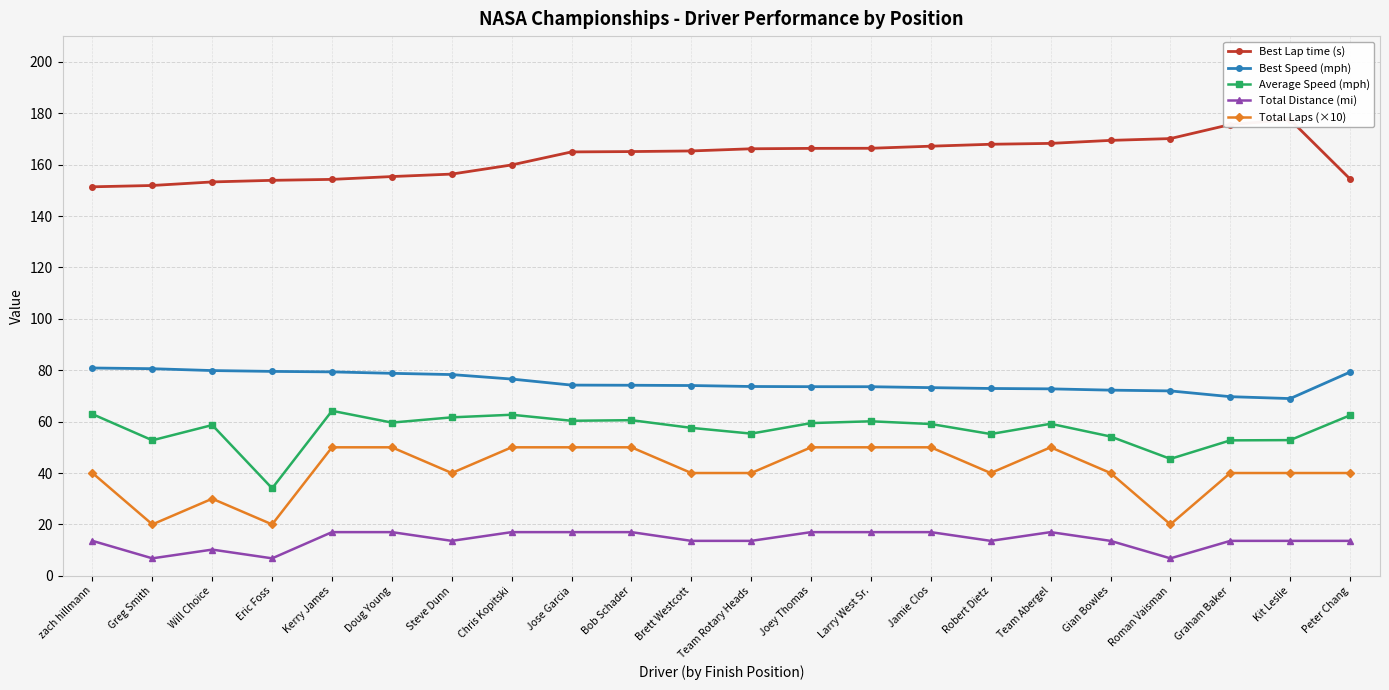

What is the minimum value for Average Speed (mph)?

34.0